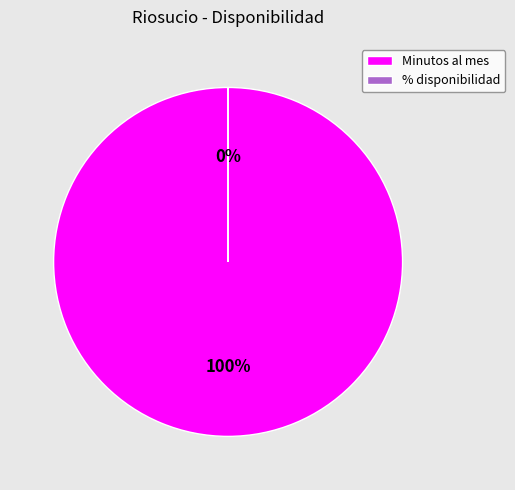

Which slice is the largest?

Minutos al mes